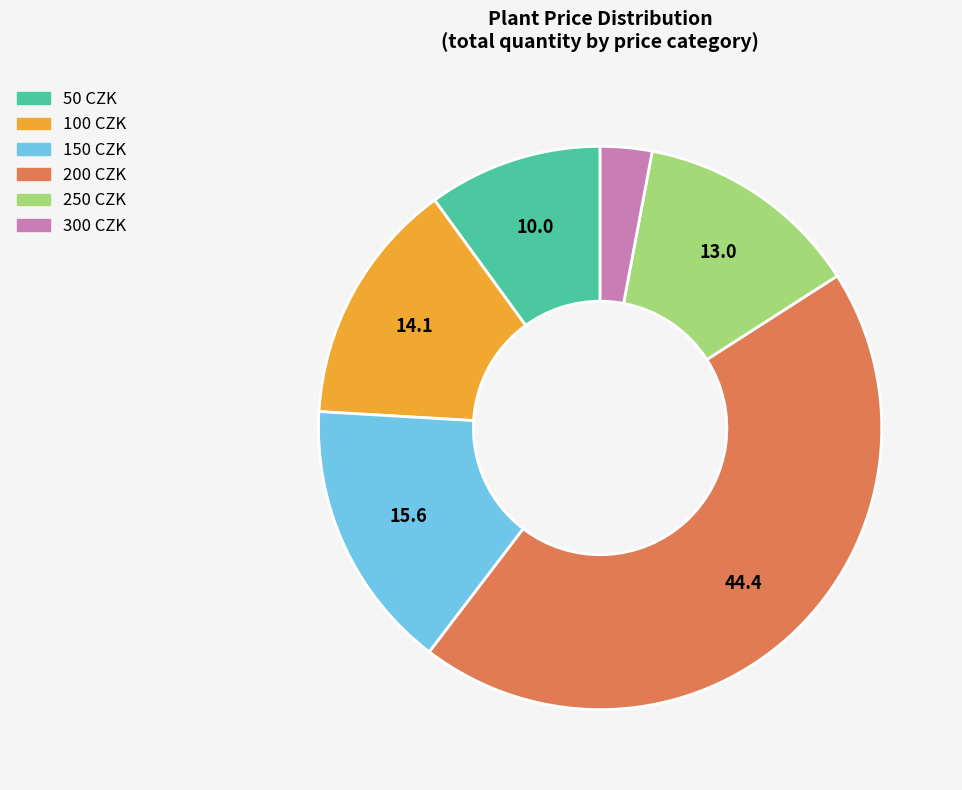

The 200 slice represents 59% of the pie. True or false?

False